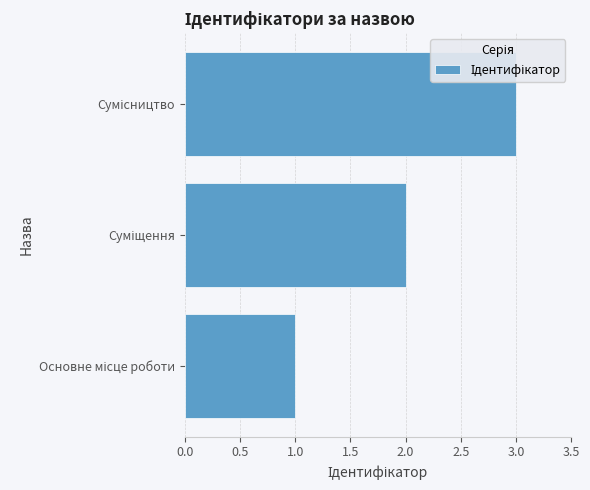

What is the maximum value shown in the chart?

3